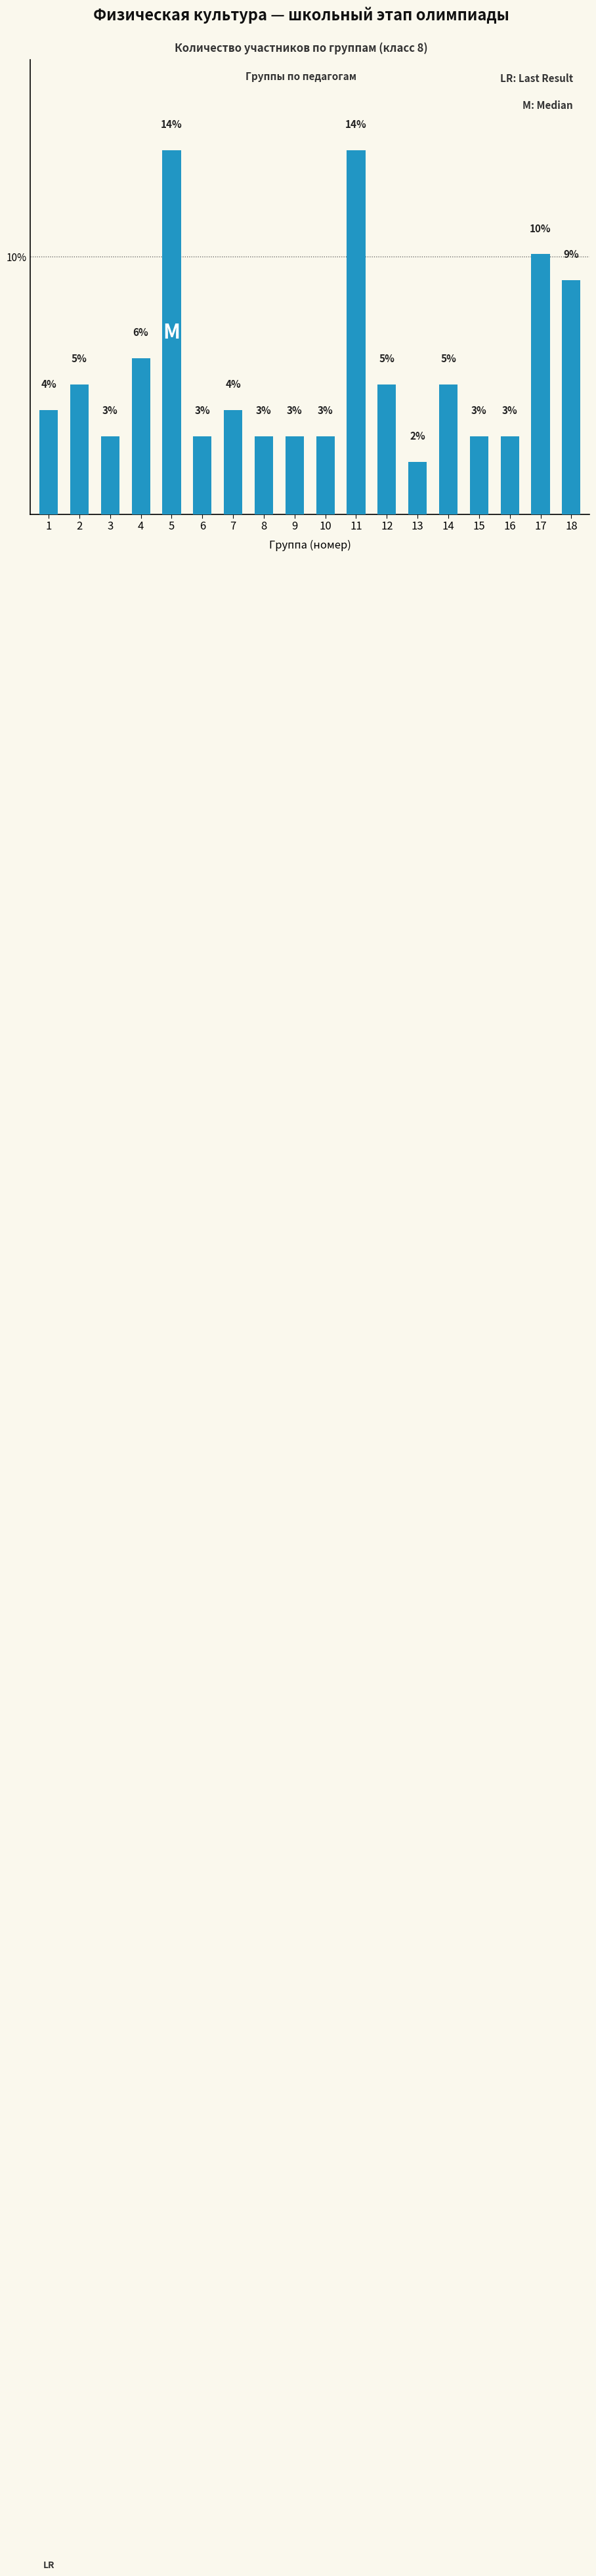

What is the ratio of the value at 3 to the value at 8?

1.0